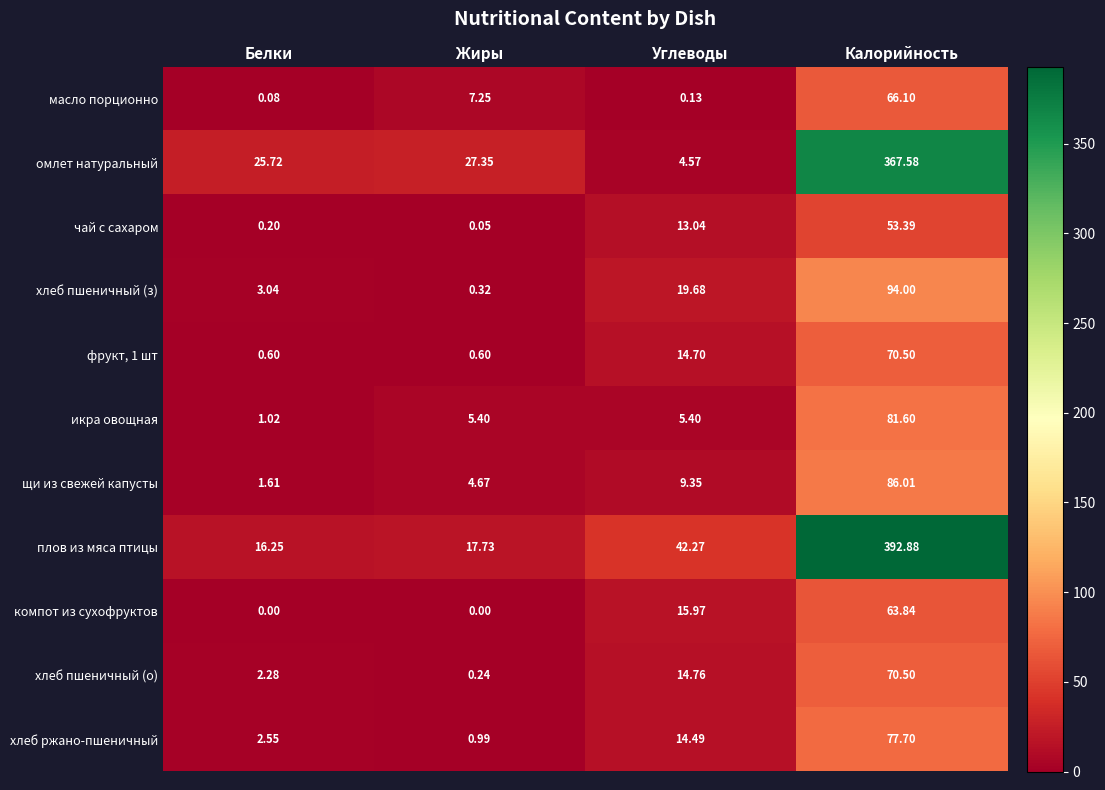

Count the number of categories in the chart.

4